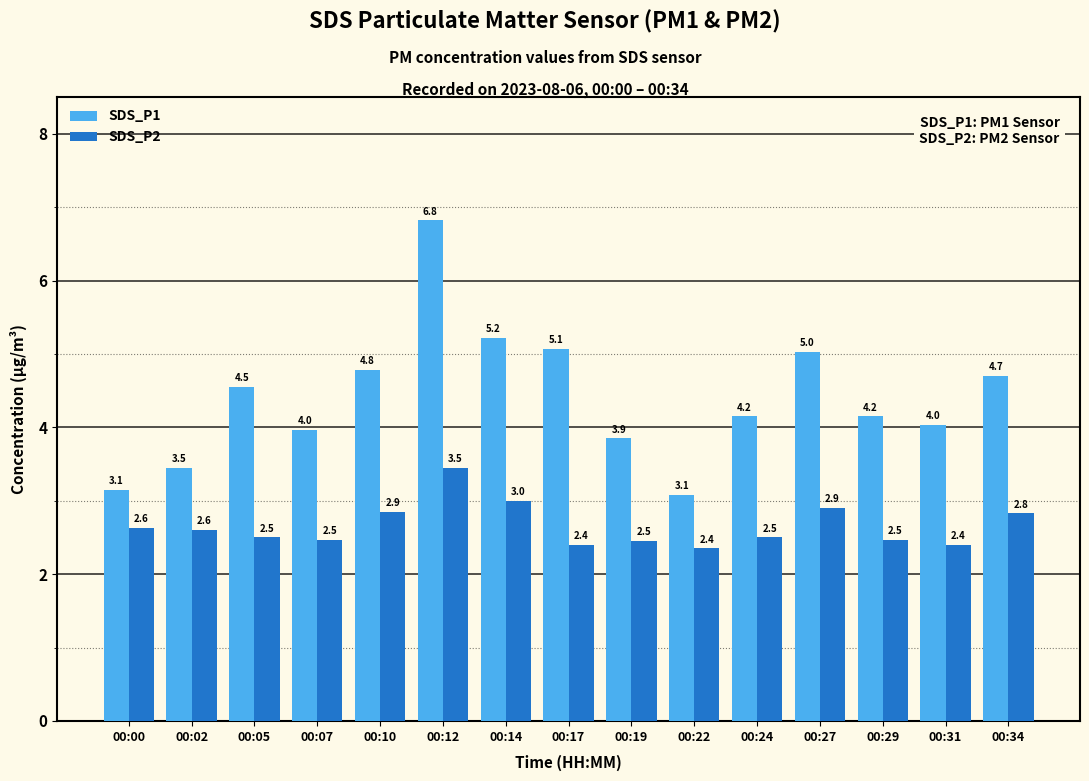

Rank the series by their maximum value, from lowest to highest.

SDS_P2, SDS_P1